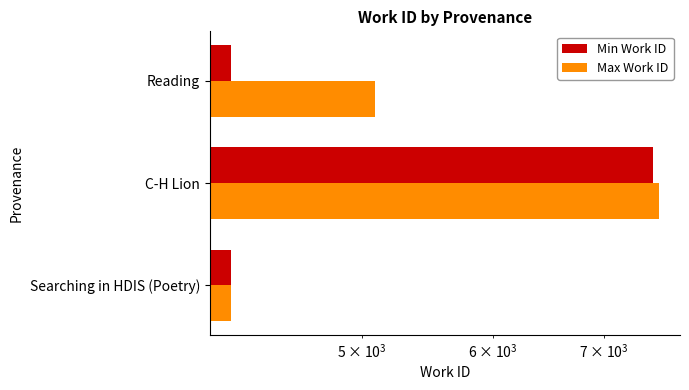

How many groups of bars are there?

3